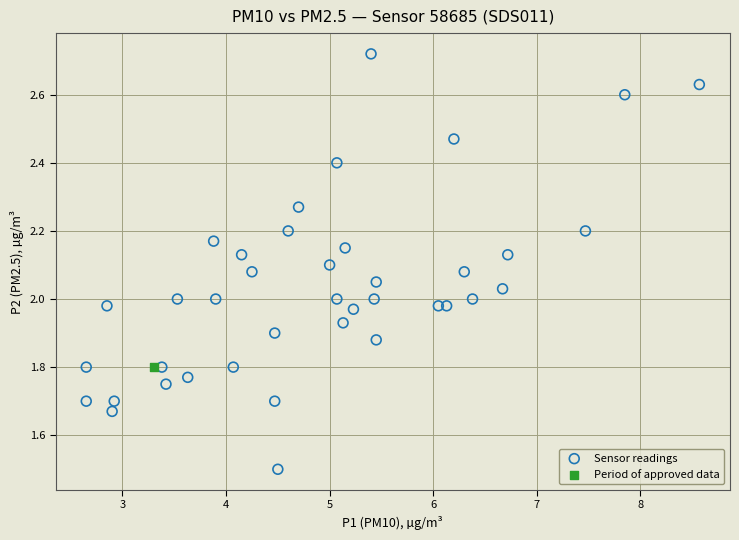

What are all the series names shown in the legend?

Sensor readings, Period of approved data